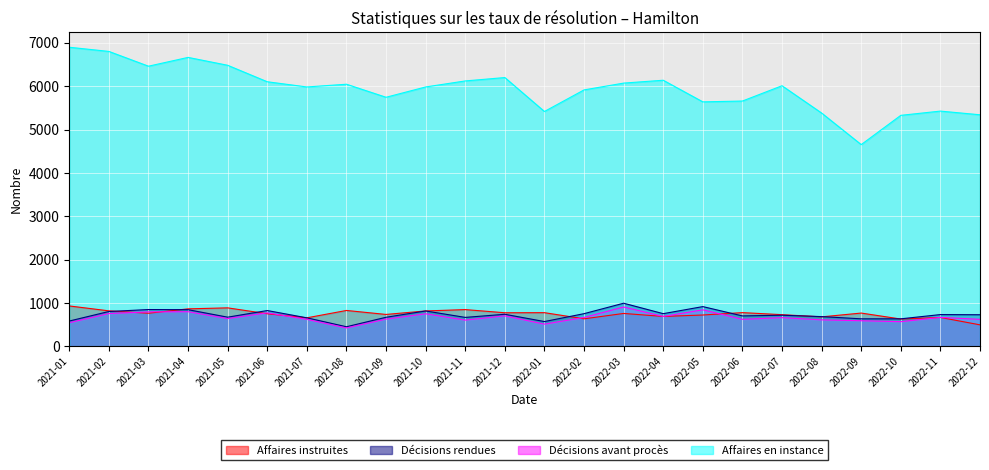

True or false: Affaires instruites and Affaires en instance intersect in this chart.

False